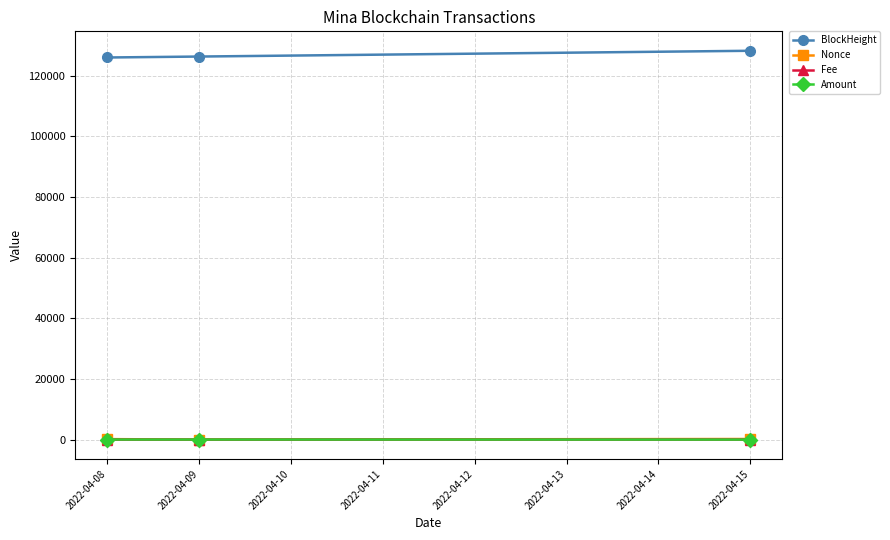

How many lines are shown in the chart?

4